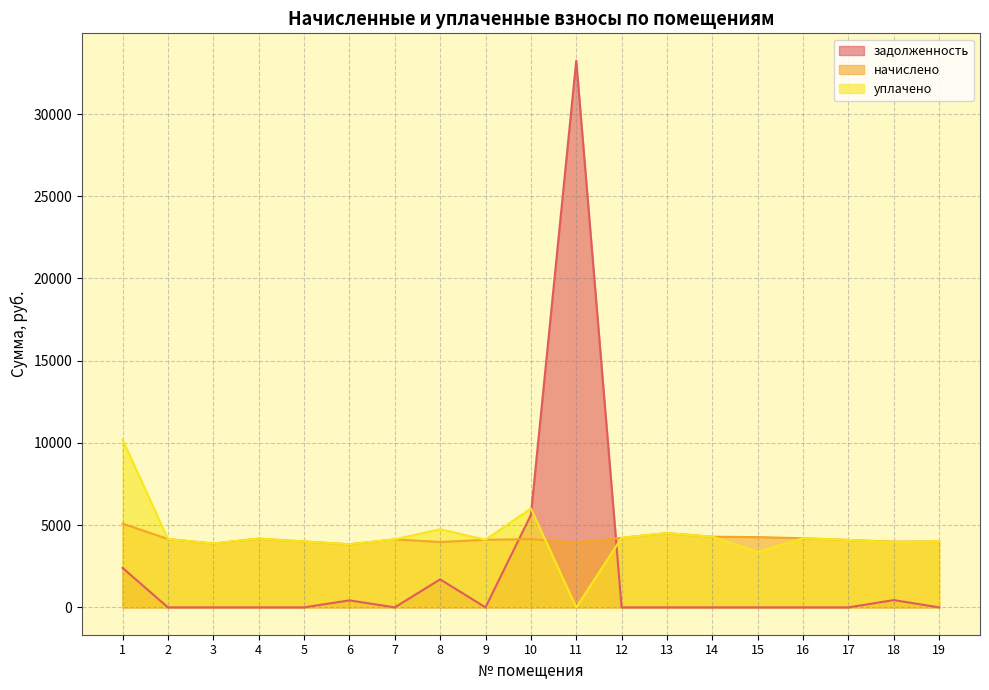

Rank the categories by уплачено value from lowest to highest.

11, 15, 6, 3, 18, 5, 19, 17, 9, 7, 2, 4, 16, 12, 14, 13, 8, 10, 1